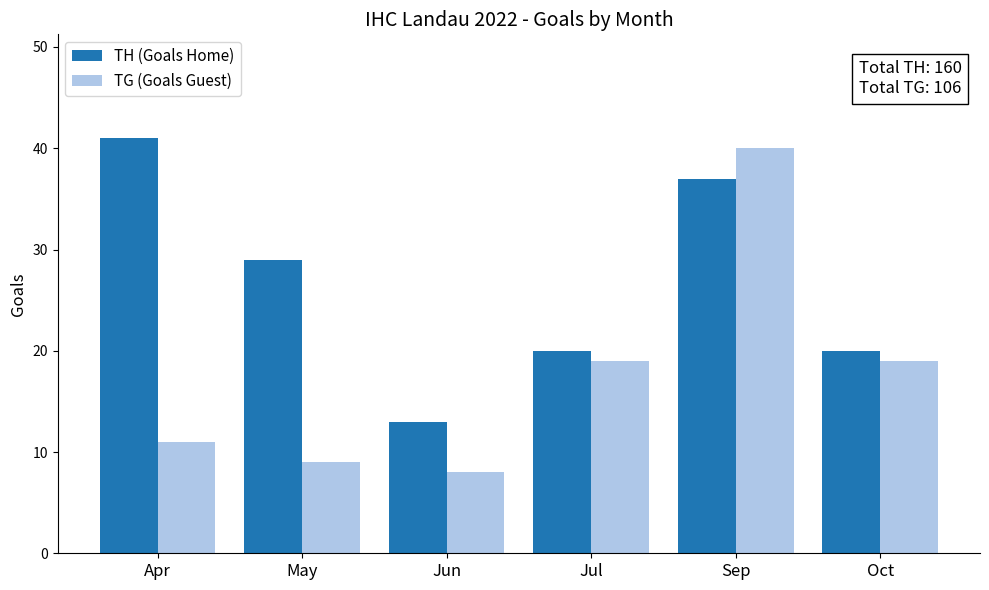

What is the spread (max minus min) of values at Apr?

30